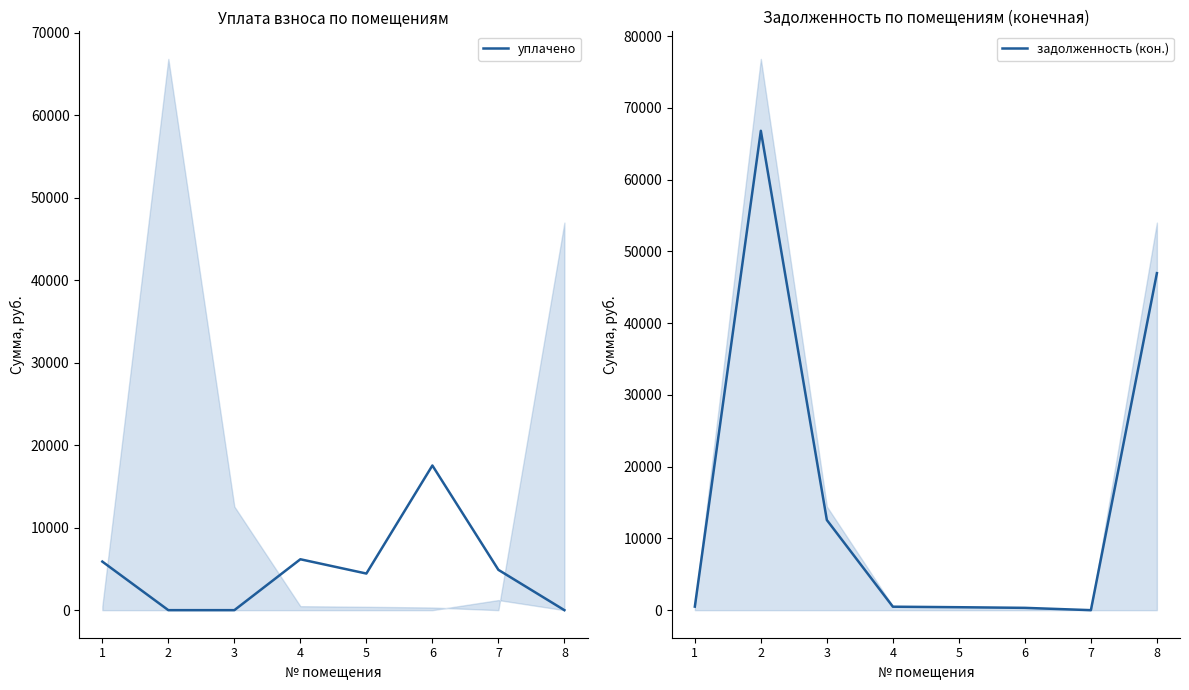

Is the value of задолженность (кон.) at 7 greater than the value of уплачено at 8?

No